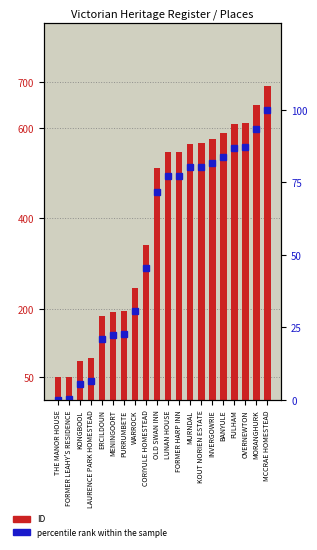

What are all the series names shown in the legend?

ID, percentile rank within the sample